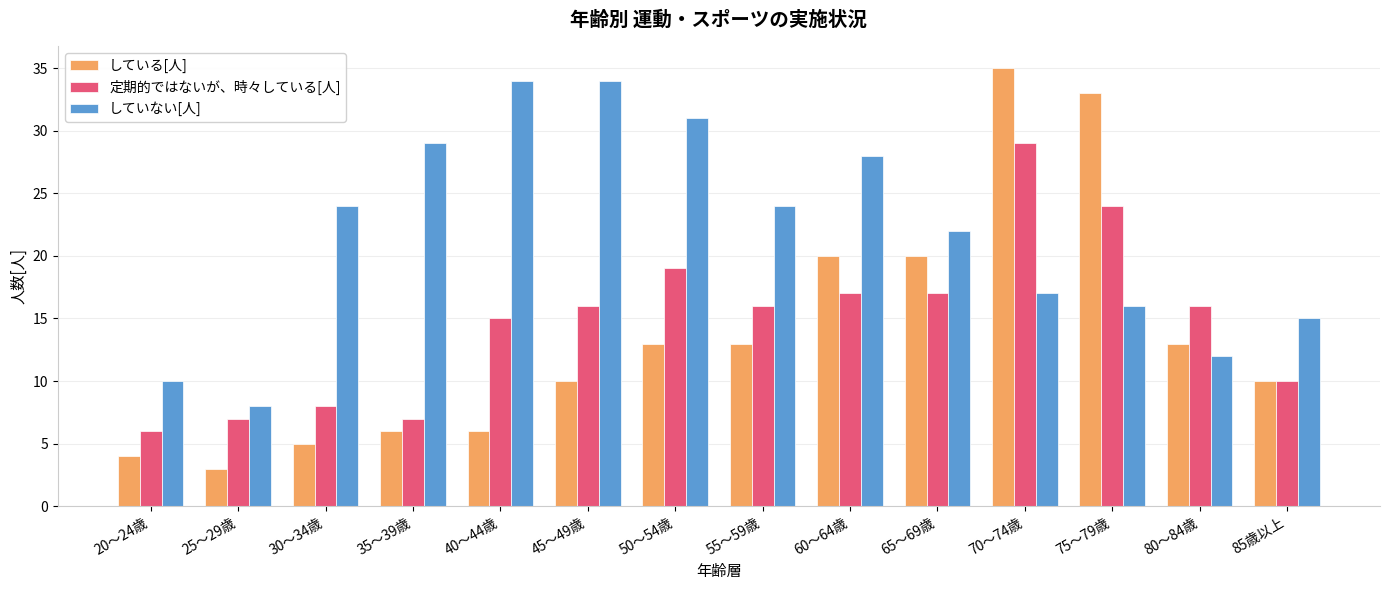

At which category is the sum across all series the highest?

70～74歳